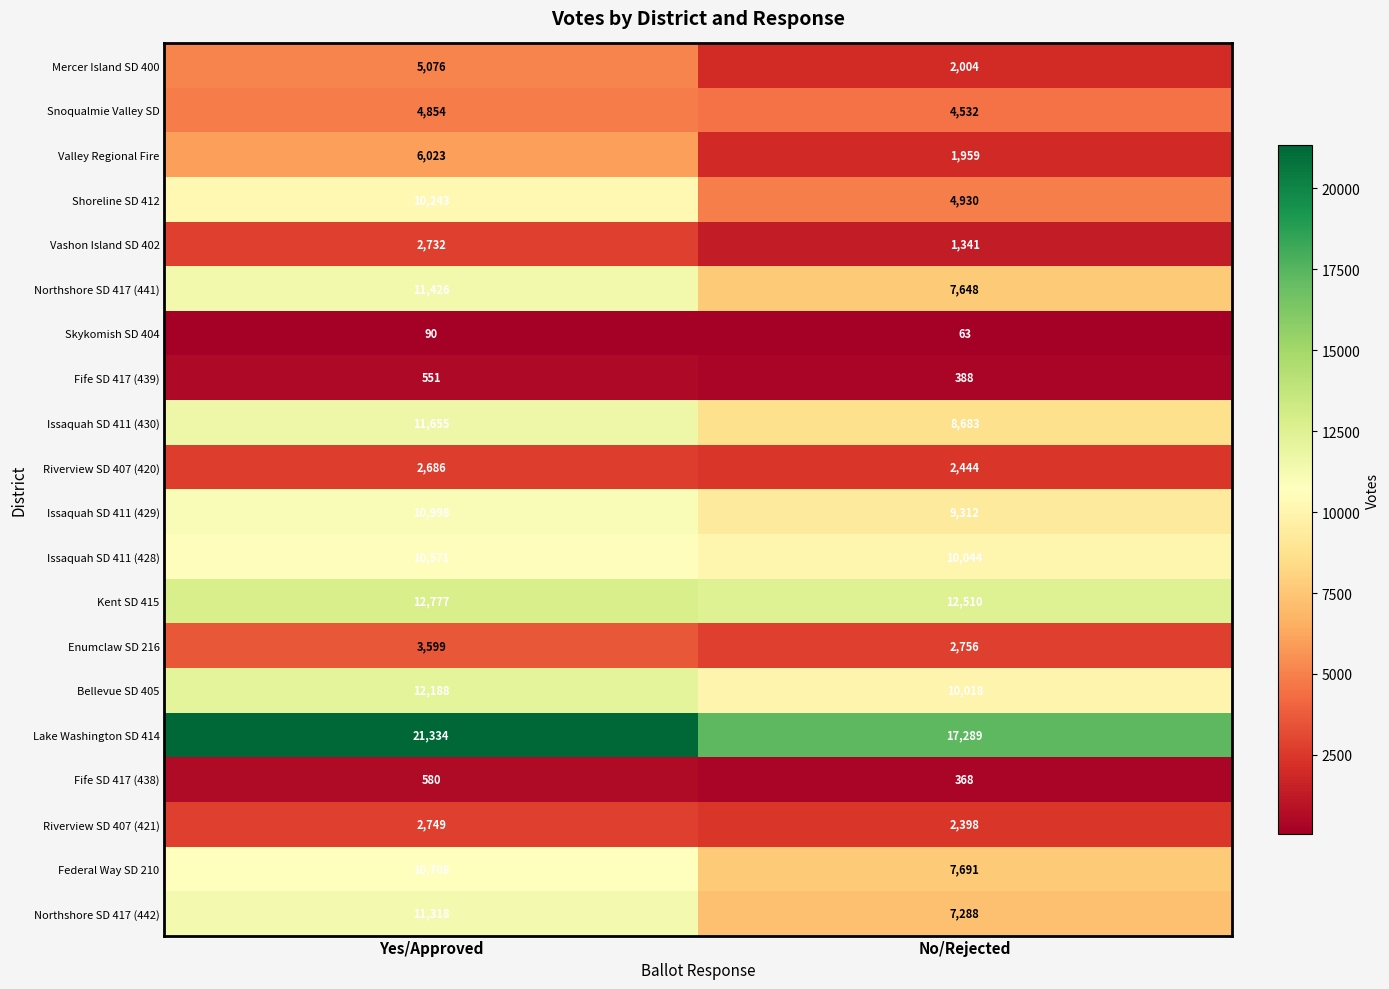

The Shoreline SD 412 series shows 3068 at Yes/Approved. True or false?

False